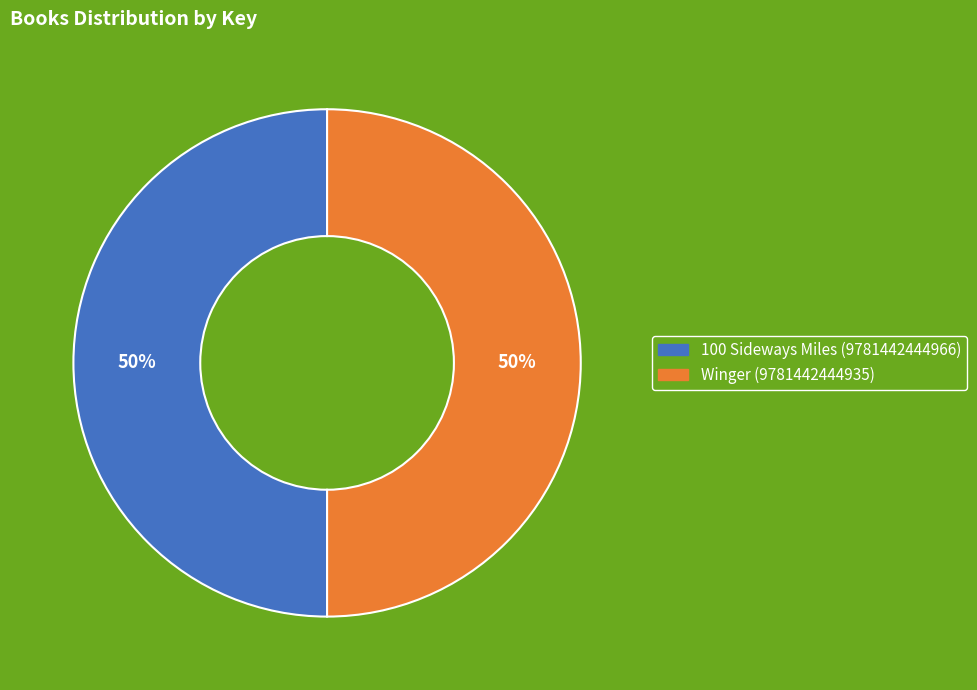

True or false: 100 Sideways Miles (9781442444966) accounts for 43% of the total.

False